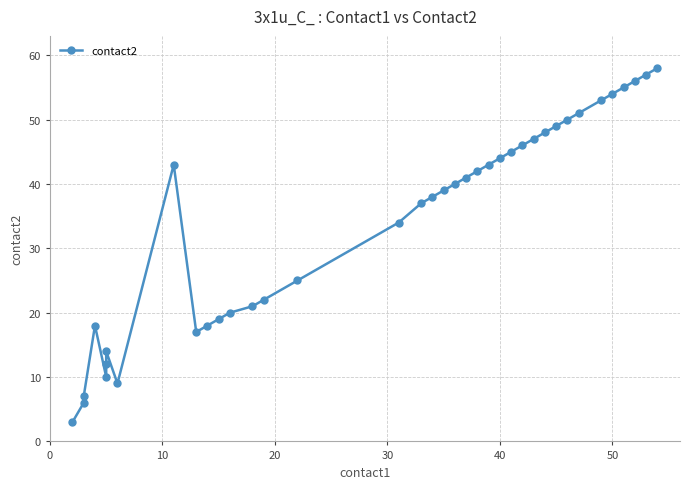

Reading right to left, what are all the values shown in this chart?

58	57	56	55	54	53	51	50	49	48	47	46	45	44	43	42	41	40	39	38	37	34	25	22	21	20	19	18	17	43	9	14	12	10	18	7	6	3